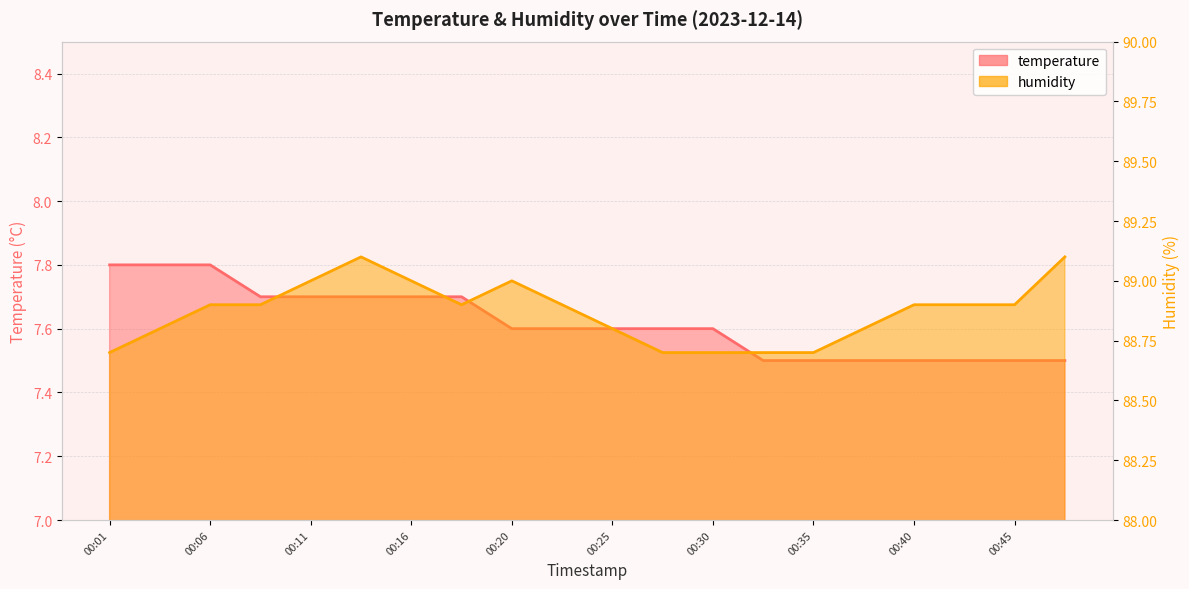

True or false: temperature and humidity cross at least once.

False